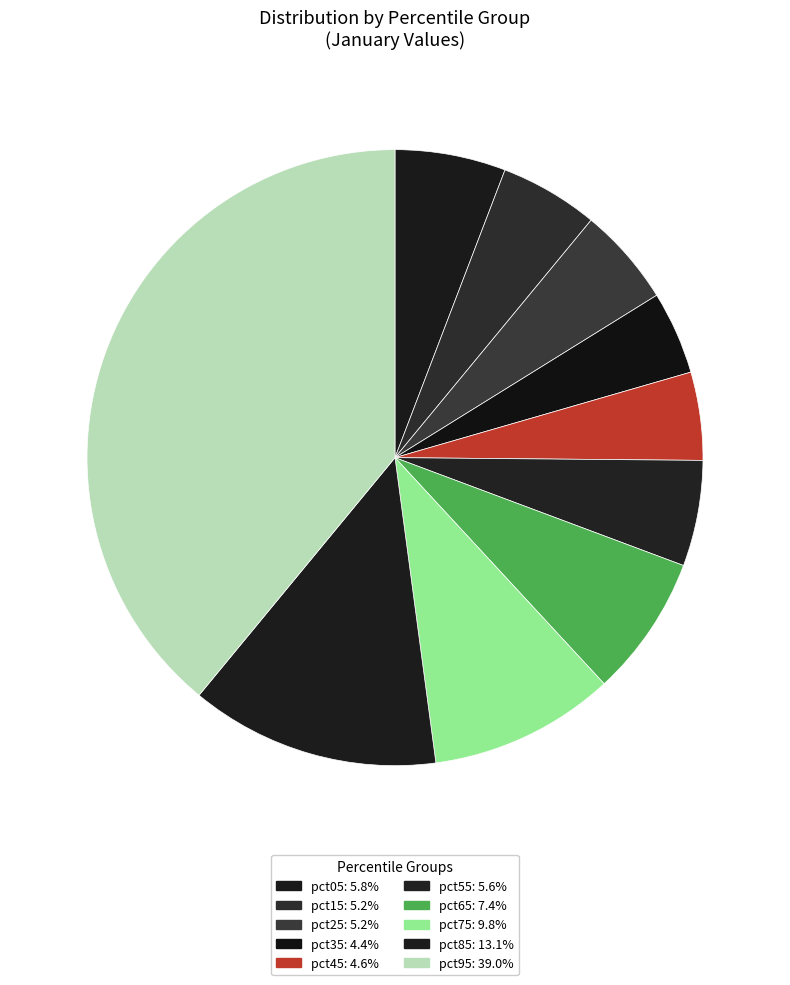

To the nearest percent, what is the difference between the largest and smallest slice percentages?

35%